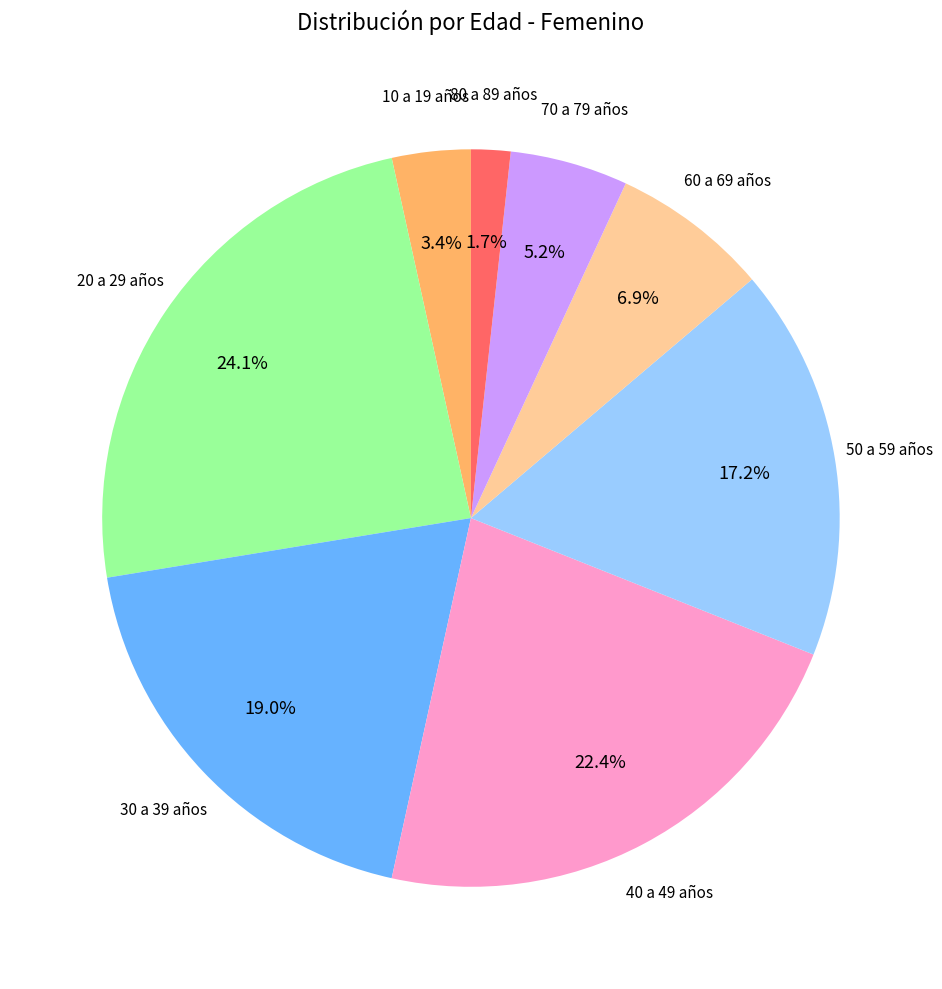

Is there a majority slice in this chart?

No